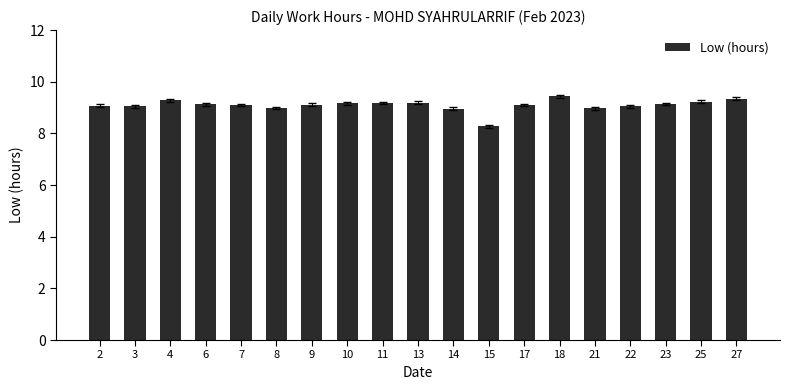

What is the average value?

9.1